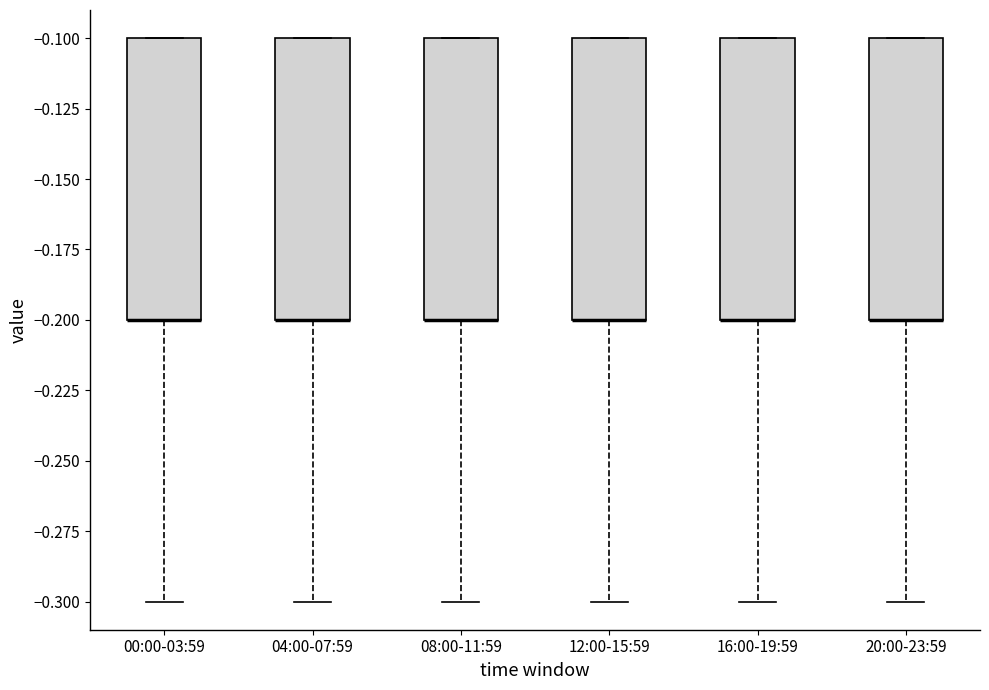

Reading left to right, read every box against the y-axis: the position of its median line, the range the box covers, and the ends of its whiskers. The values are not printed on the chart, so give them approximately, as read against the axis.

00:00-03:59: median -0.2 (drawn on the box's lower edge), box -0.2 to -0.1, whiskers -0.3 to -0.1
04:00-07:59: median -0.2 (drawn on the box's lower edge), box -0.2 to -0.1, whiskers -0.3 to -0.1
08:00-11:59: median -0.2 (drawn on the box's lower edge), box -0.2 to -0.1, whiskers -0.3 to -0.1
12:00-15:59: median -0.2 (drawn on the box's lower edge), box -0.2 to -0.1, whiskers -0.3 to -0.1
16:00-19:59: median -0.2 (drawn on the box's lower edge), box -0.2 to -0.1, whiskers -0.3 to -0.1
20:00-23:59: median -0.2 (drawn on the box's lower edge), box -0.2 to -0.1, whiskers -0.3 to -0.1